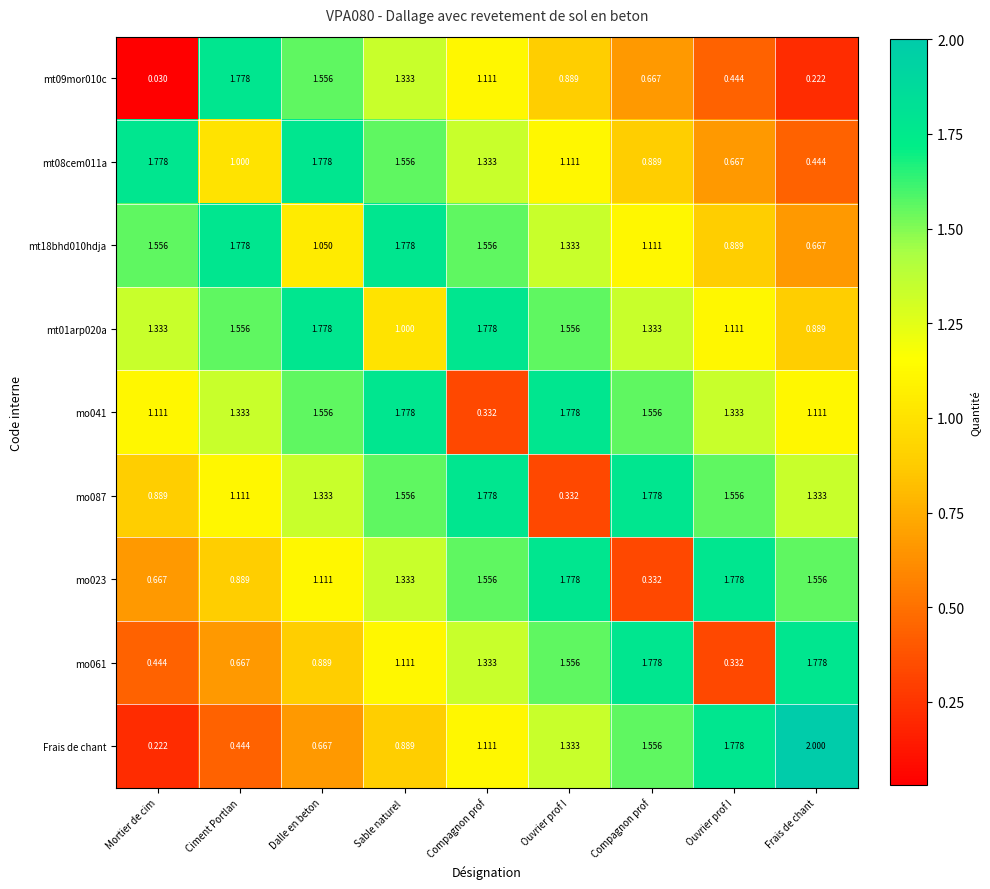

Reading left to right, list all the values displayed in this chart.

mt09mor010c: Mortier de cim=0.0	Ciment Portlan=1.8	Dalle en beton=1.6	Sable naturel =1.3	Compagnon prof=1.1	Ouvrier prof I=0.9	Compagnon prof=0.7	Ouvrier prof I=0.4	Frais de chant=0.2
mt08cem011a: Mortier de cim=1.8	Ciment Portlan=1.0	Dalle en beton=1.8	Sable naturel =1.6	Compagnon prof=1.3	Ouvrier prof I=1.1	Compagnon prof=0.9	Ouvrier prof I=0.7	Frais de chant=0.4
mt18bhd010hdja: Mortier de cim=1.6	Ciment Portlan=1.8	Dalle en beton=1.1	Sable naturel =1.8	Compagnon prof=1.6	Ouvrier prof I=1.3	Compagnon prof=1.1	Ouvrier prof I=0.9	Frais de chant=0.7
mt01arp020a: Mortier de cim=1.3	Ciment Portlan=1.6	Dalle en beton=1.8	Sable naturel =1.0	Compagnon prof=1.8	Ouvrier prof I=1.6	Compagnon prof=1.3	Ouvrier prof I=1.1	Frais de chant=0.9
mo041: Mortier de cim=1.1	Ciment Portlan=1.3	Dalle en beton=1.6	Sable naturel =1.8	Compagnon prof=0.3	Ouvrier prof I=1.8	Compagnon prof=1.6	Ouvrier prof I=1.3	Frais de chant=1.1
mo087: Mortier de cim=0.9	Ciment Portlan=1.1	Dalle en beton=1.3	Sable naturel =1.6	Compagnon prof=1.8	Ouvrier prof I=0.3	Compagnon prof=1.8	Ouvrier prof I=1.6	Frais de chant=1.3
mo023: Mortier de cim=0.7	Ciment Portlan=0.9	Dalle en beton=1.1	Sable naturel =1.3	Compagnon prof=1.6	Ouvrier prof I=1.8	Compagnon prof=0.3	Ouvrier prof I=1.8	Frais de chant=1.6
mo061: Mortier de cim=0.4	Ciment Portlan=0.7	Dalle en beton=0.9	Sable naturel =1.1	Compagnon prof=1.3	Ouvrier prof I=1.6	Compagnon prof=1.8	Ouvrier prof I=0.3	Frais de chant=1.8
Frais de chant: Mortier de cim=0.2	Ciment Portlan=0.4	Dalle en beton=0.7	Sable naturel =0.9	Compagnon prof=1.1	Ouvrier prof I=1.3	Compagnon prof=1.6	Ouvrier prof I=1.8	Frais de chant=2.0